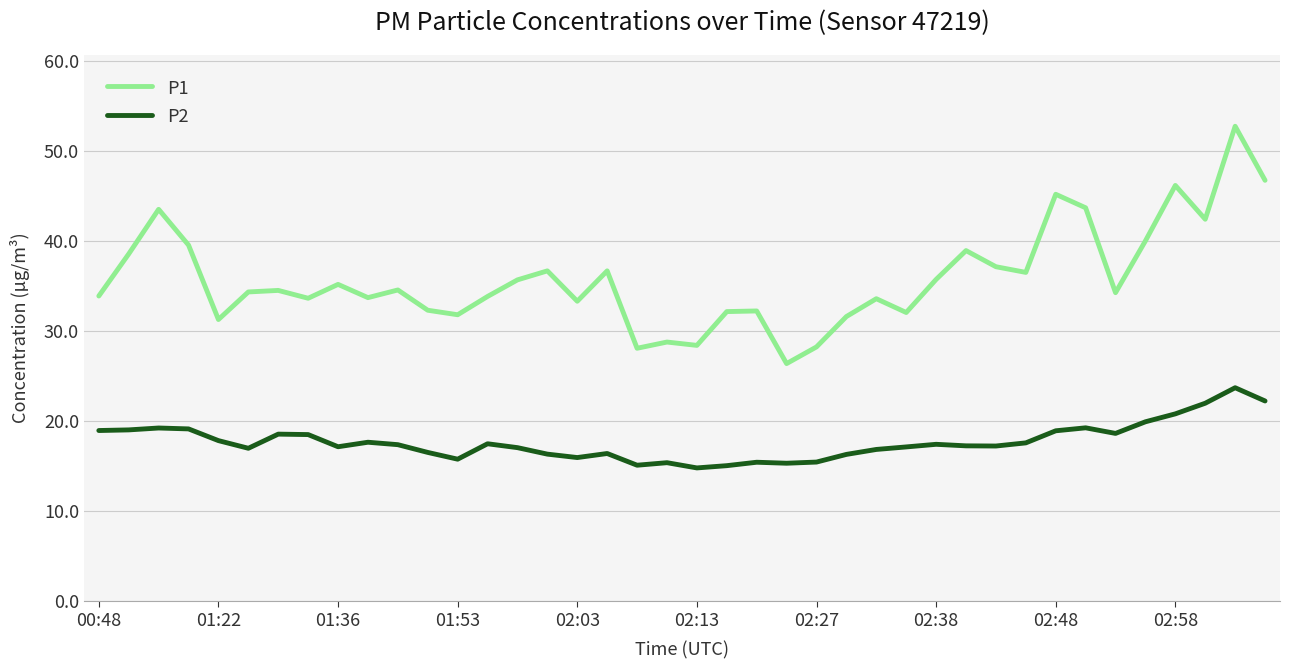

True or false: P1 and P2 cross at least once.

False